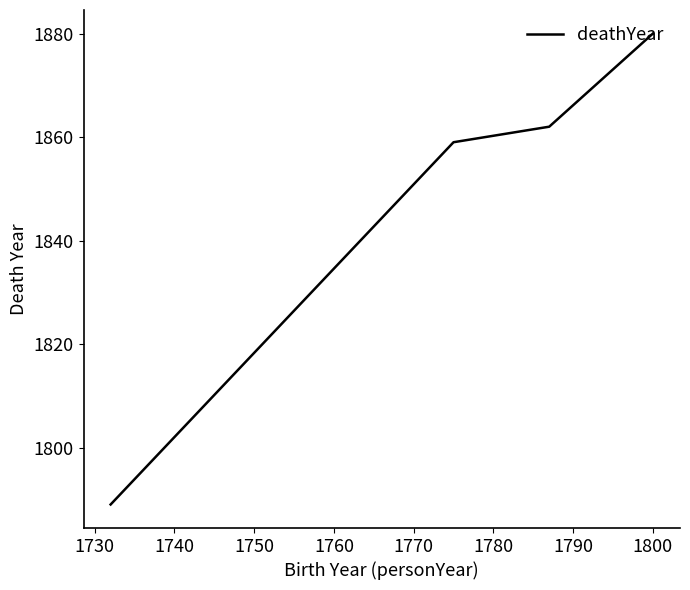

What is the difference between the second highest and minimum values?

73